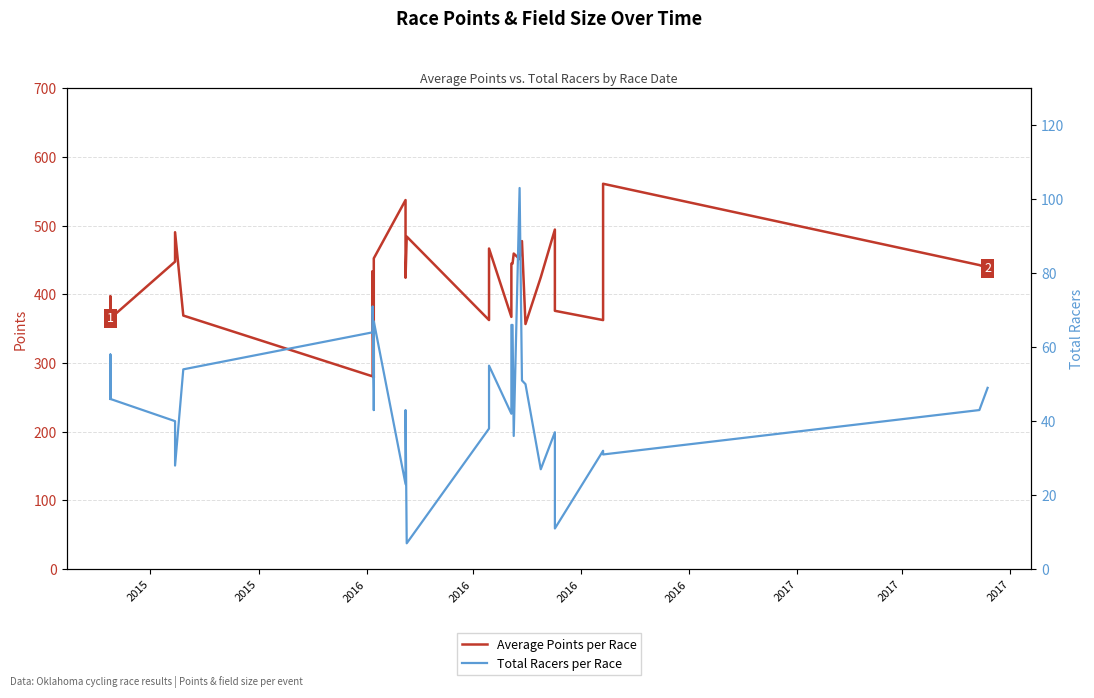

Which series has the largest total across all categories?

Average Points per Race